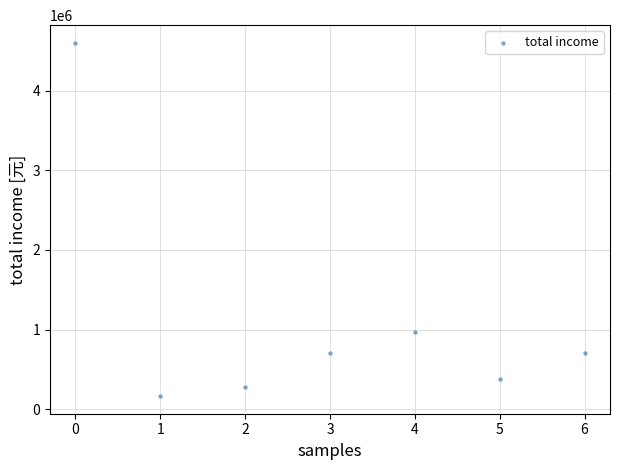

What Y value in the scatter plot is closest to 2383699?

967305.4